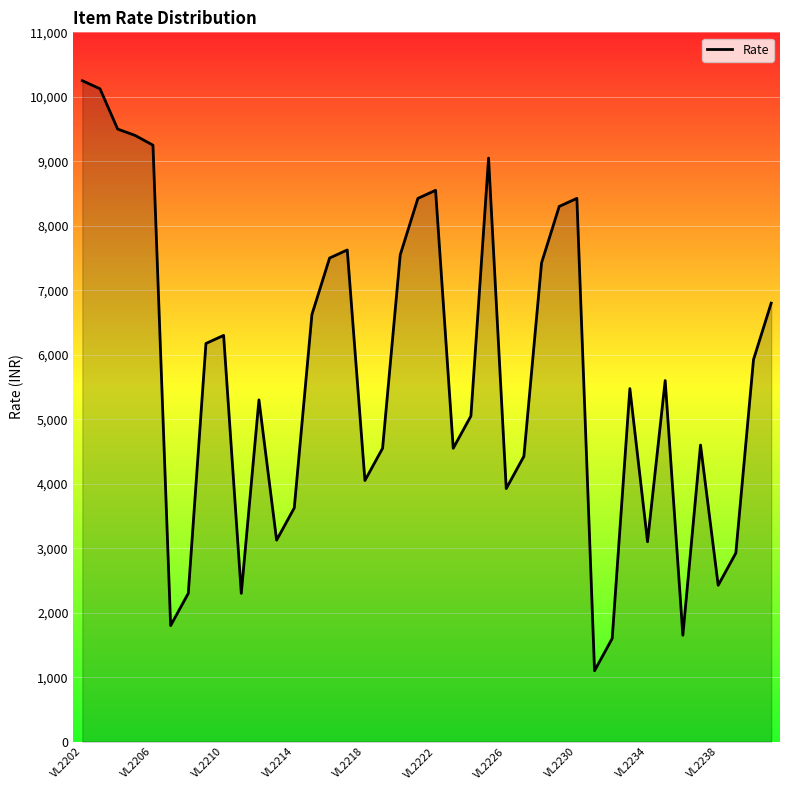

What is the maximum value shown in the chart?

10250